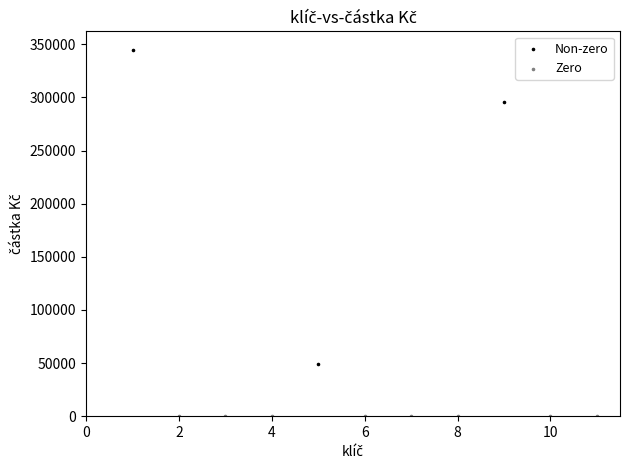

Which series contains the lowest Y value?

Zero